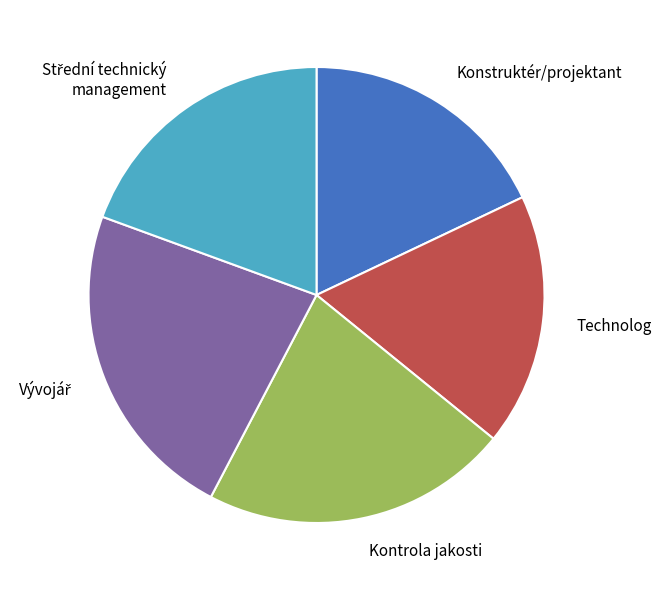

True or false: Technolog accounts for 18% of the total.

True